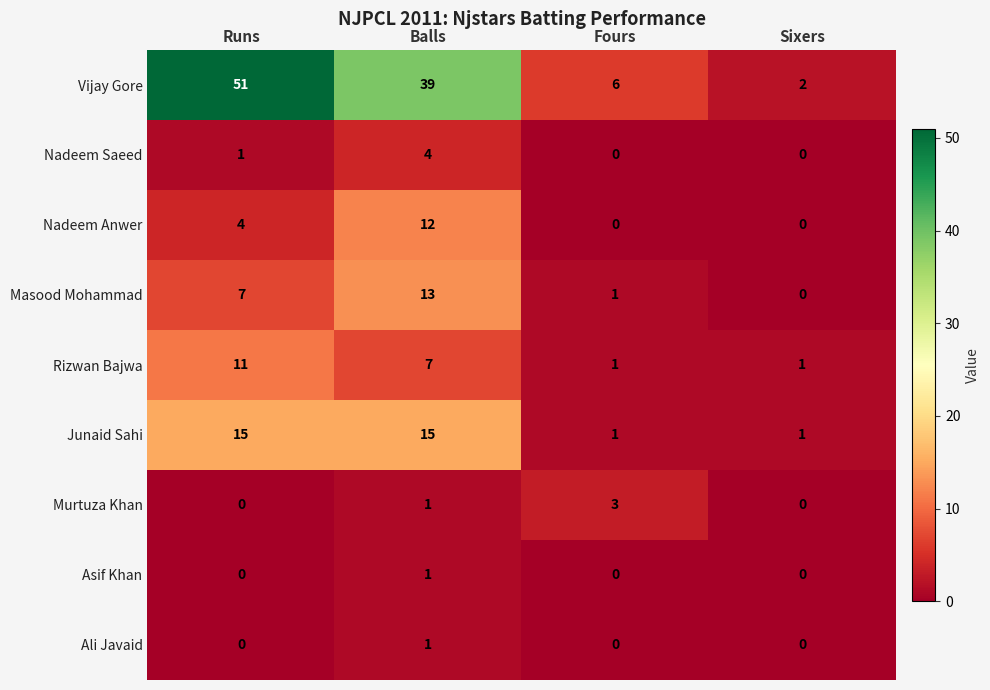

True or false: Junaid Sahi has a value of 7 at Runs.

False